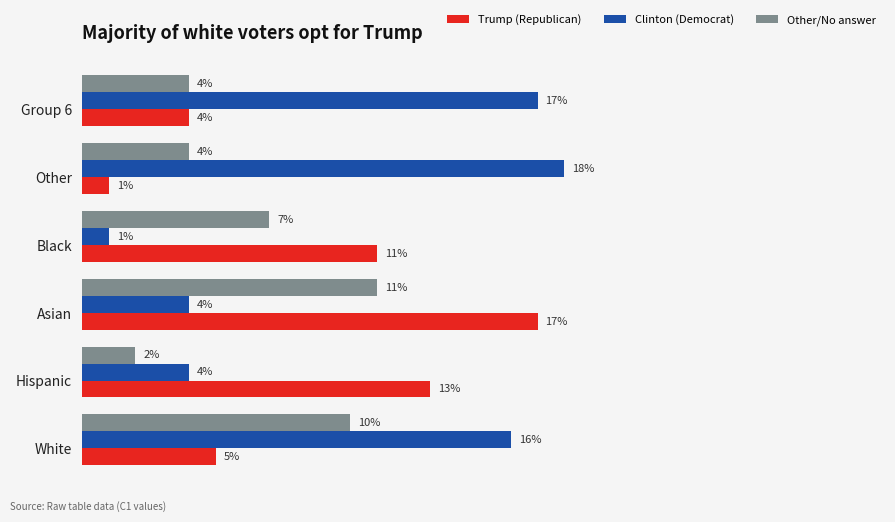

Which category has the highest value in the Trump (Republican) series?

Asian